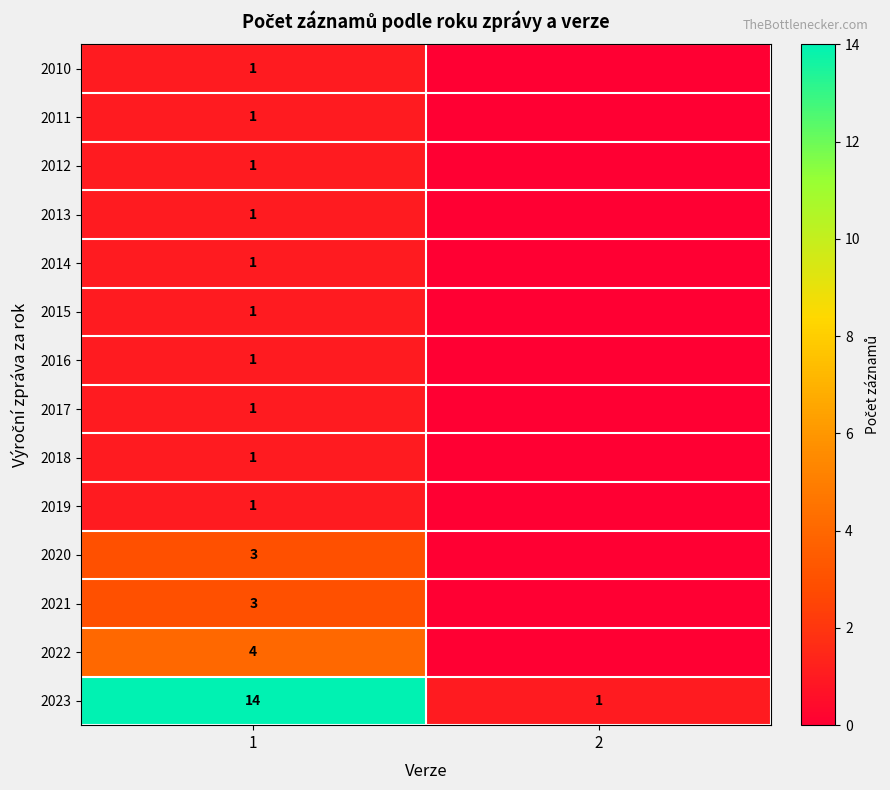

Between 2 and 1, which is larger?

1